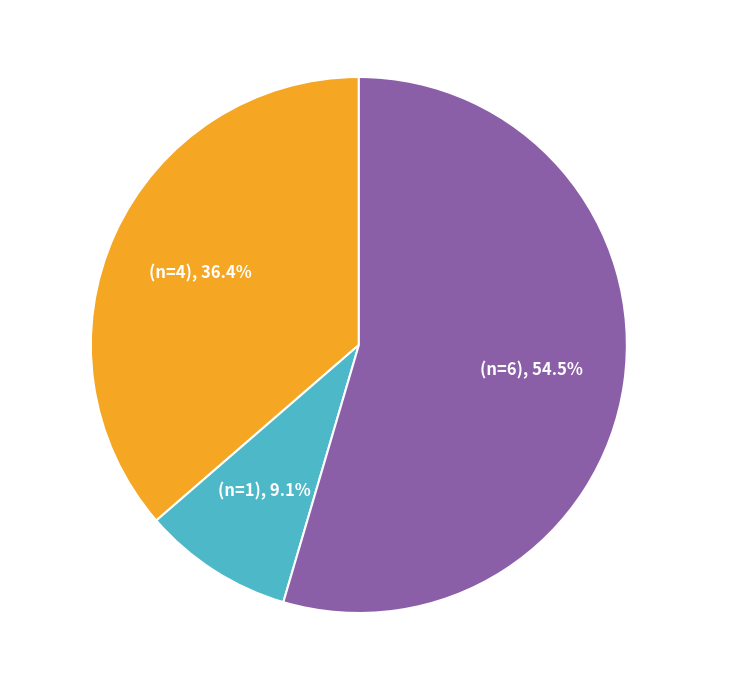

Does any single category account for the majority?

Yes